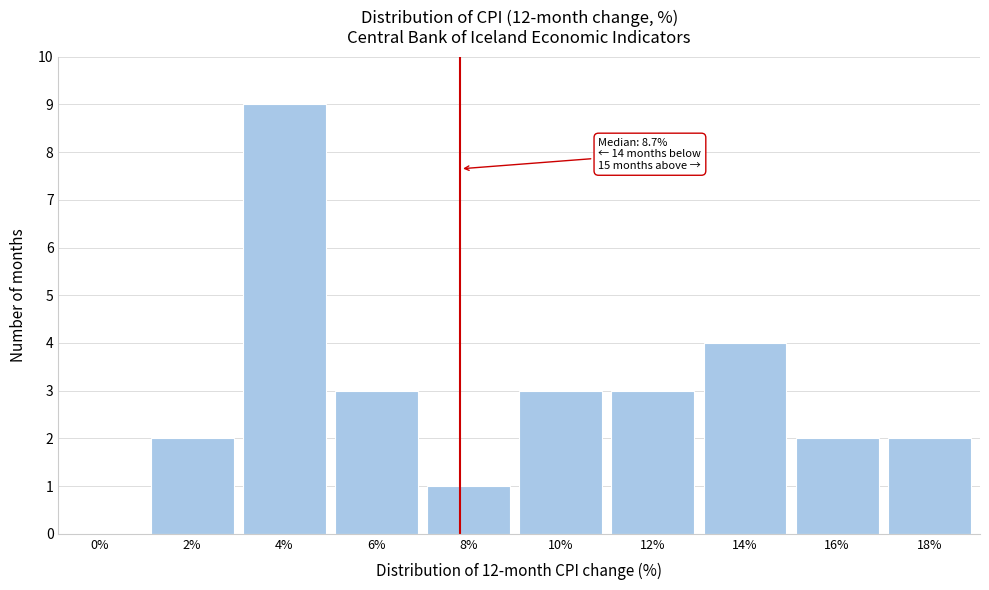

Reading left to right, what are all the values shown in this chart?

0%=0	2%=2	4%=9	6%=3	8%=1	10%=3	12%=3	14%=4	16%=2	18%=2